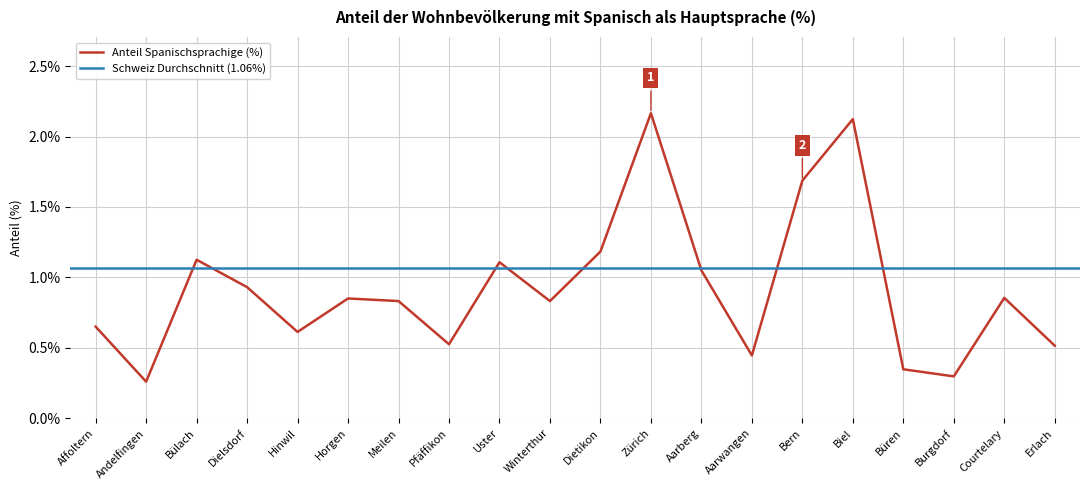

What is the change in value from Dietikon to Burgdorf?

-0.9